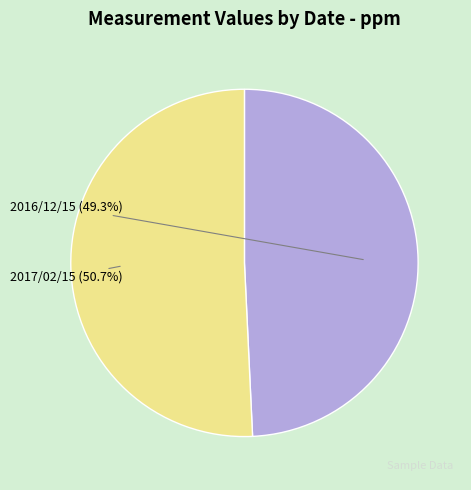

Is the sum of 2017/02/15 and 2016/12/15 greater than half?

Yes